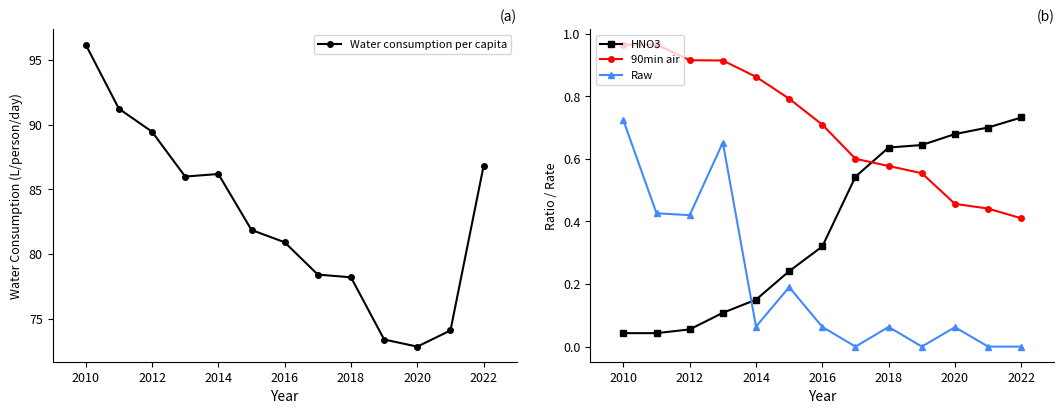

True or false: Raw has more than 1 points higher than both neighbors.

True